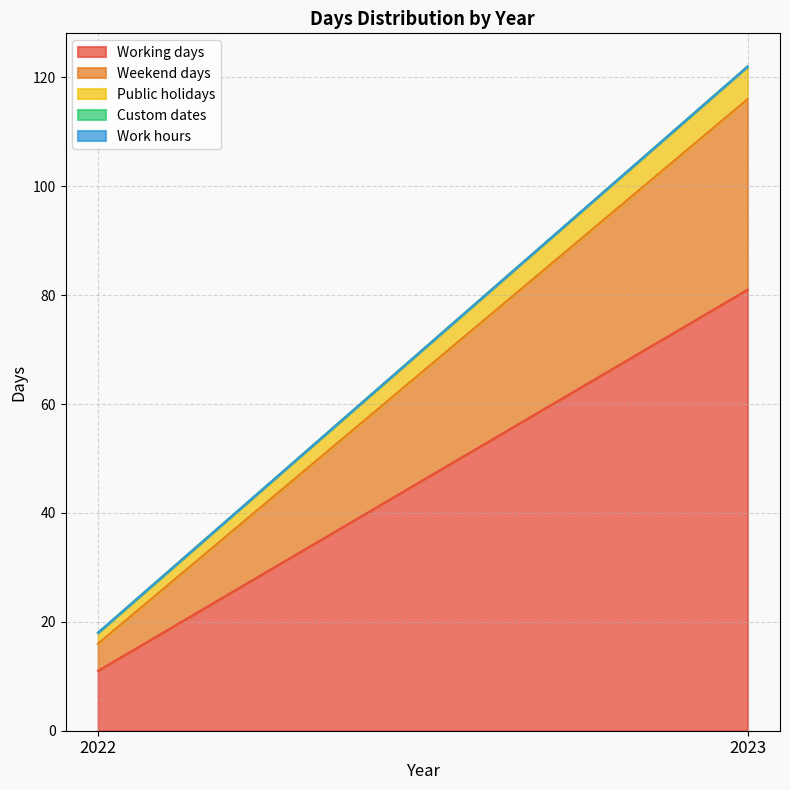

Is it true that Public holidays equals 0 at 2022?

False